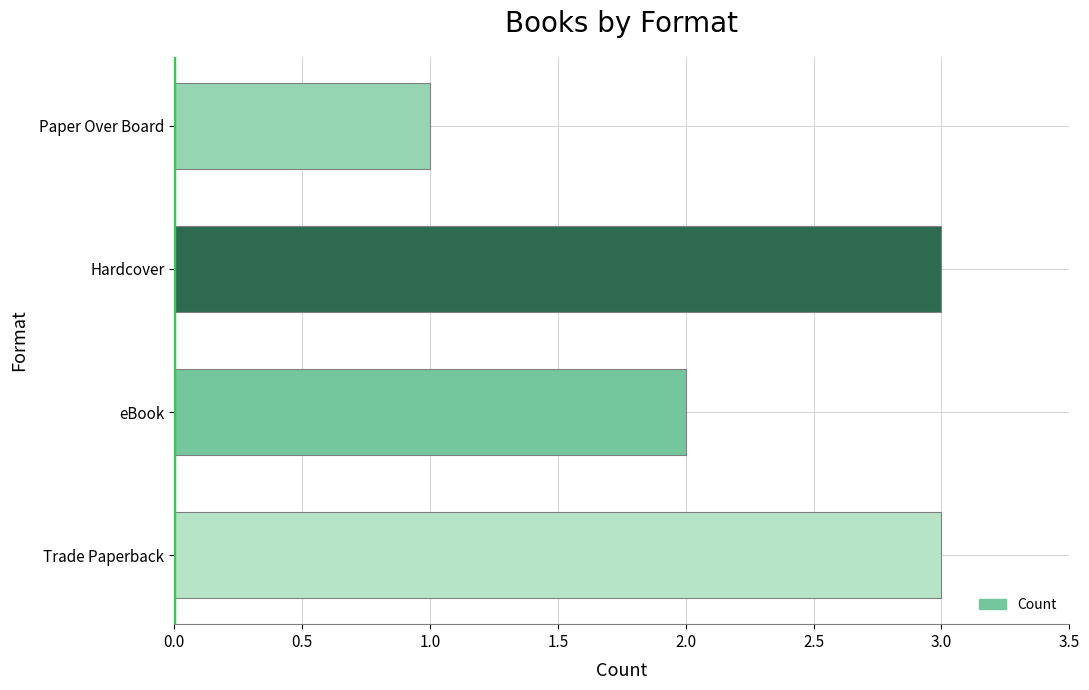

Reading bottom to top, extract all data points from this chart.

3	2	3	1